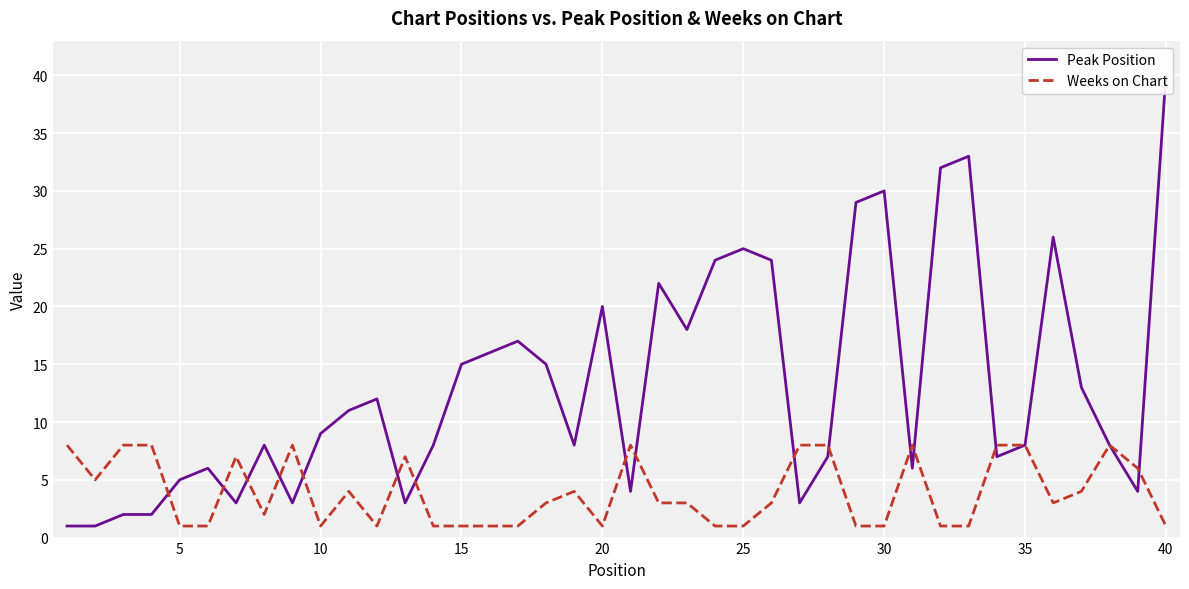

What is the highest value of the Weeks on Chart series?

8